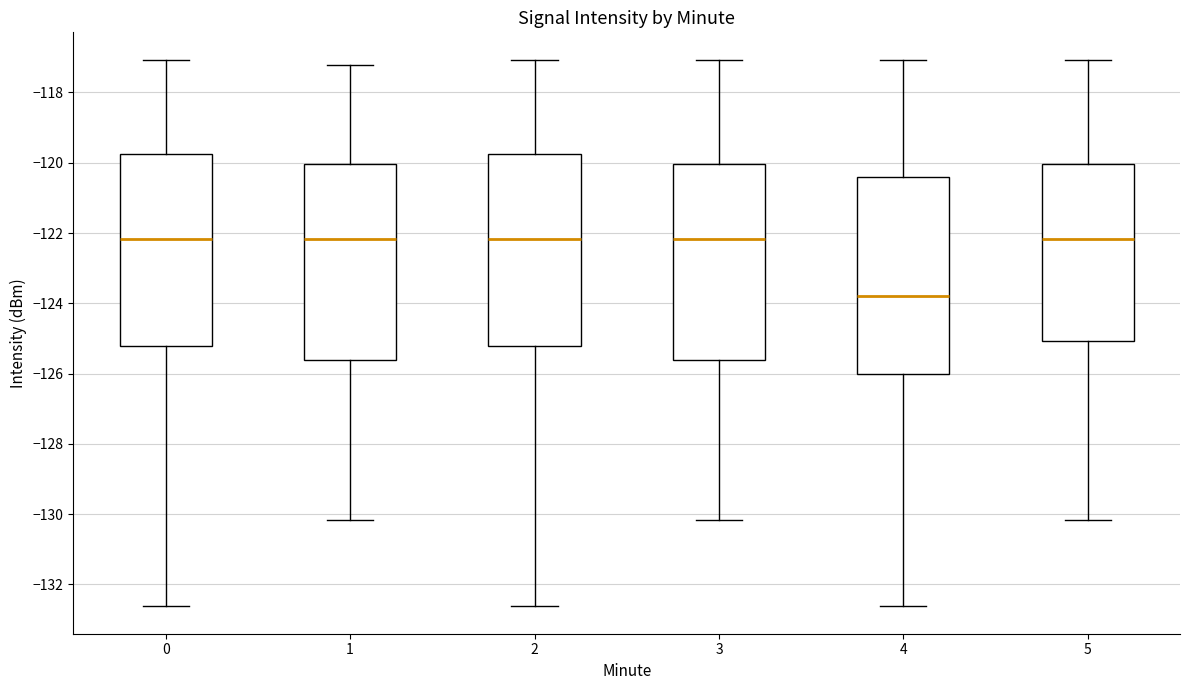

Where is the upper edge of the box at x = 4 on the y-axis? The values are not printed on the chart, so give them approximately, as read against the axis.

-120.4